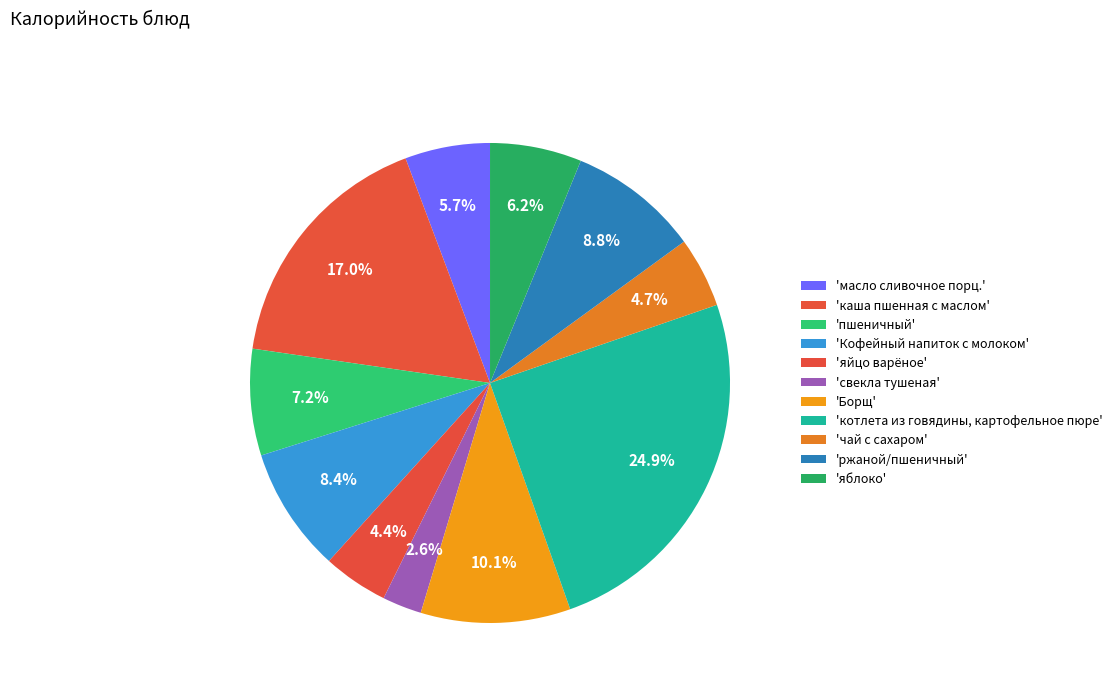

Does any single category account for the majority?

No